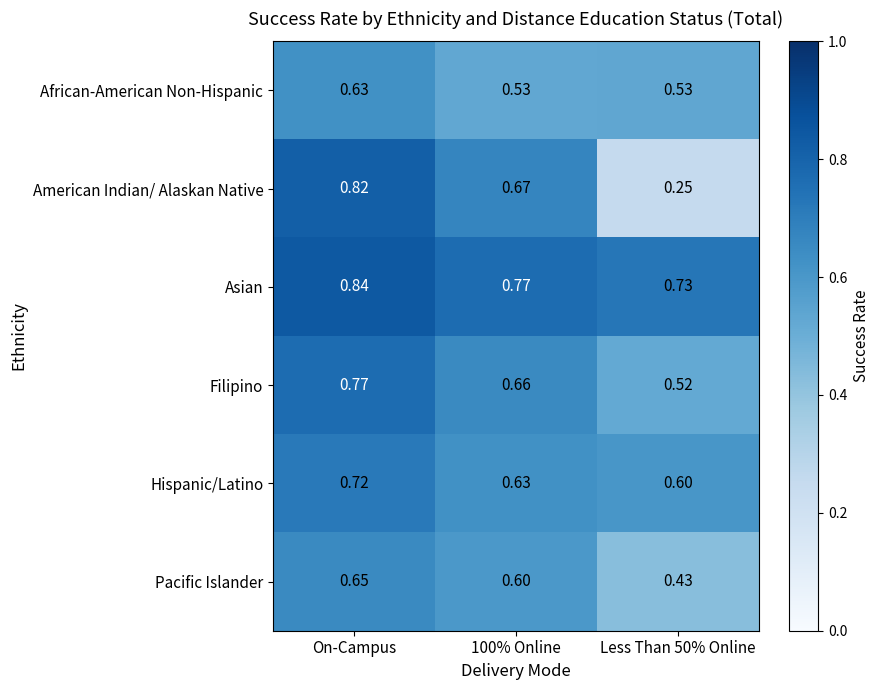

At which category does the chart reach its peak across all series?

On-Campus